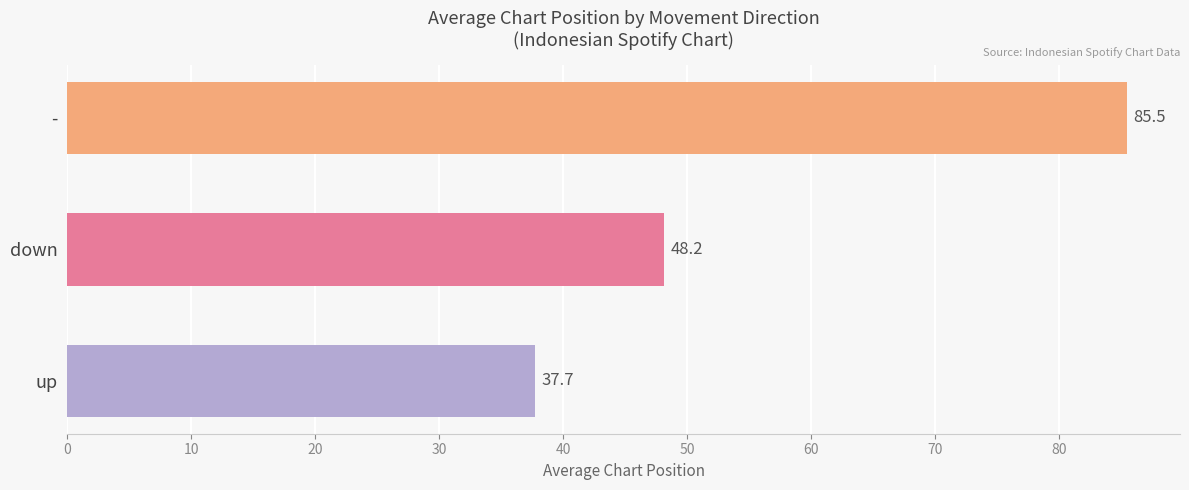

What is the minimum value shown in the chart?

37.7